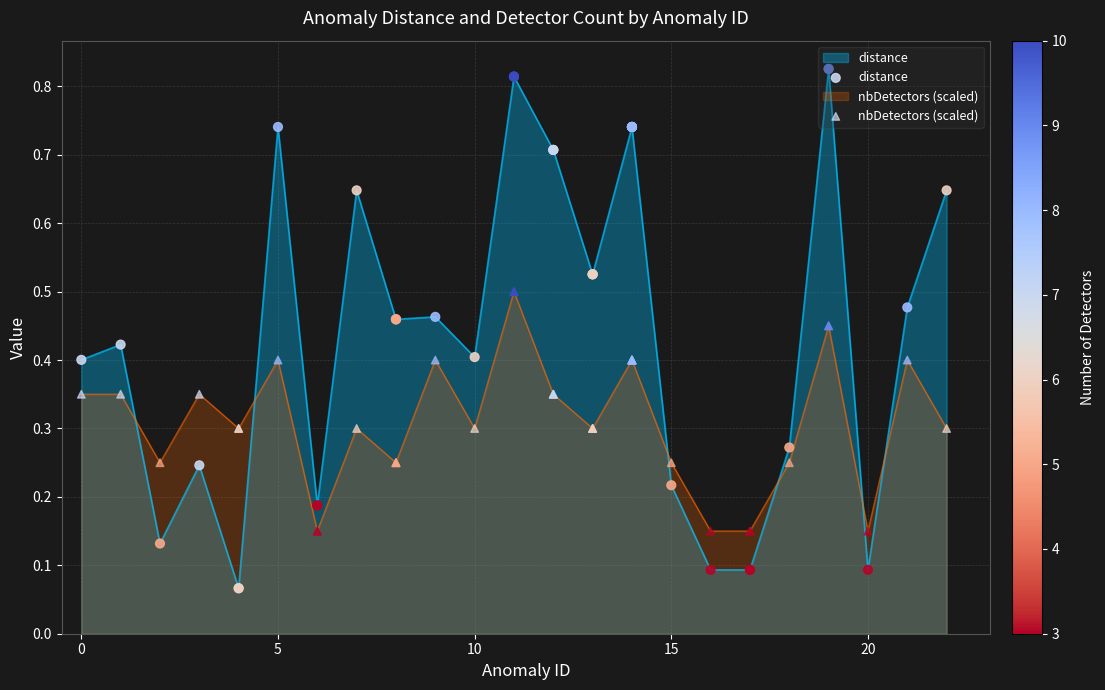

Which series has the largest total across all categories?

distance